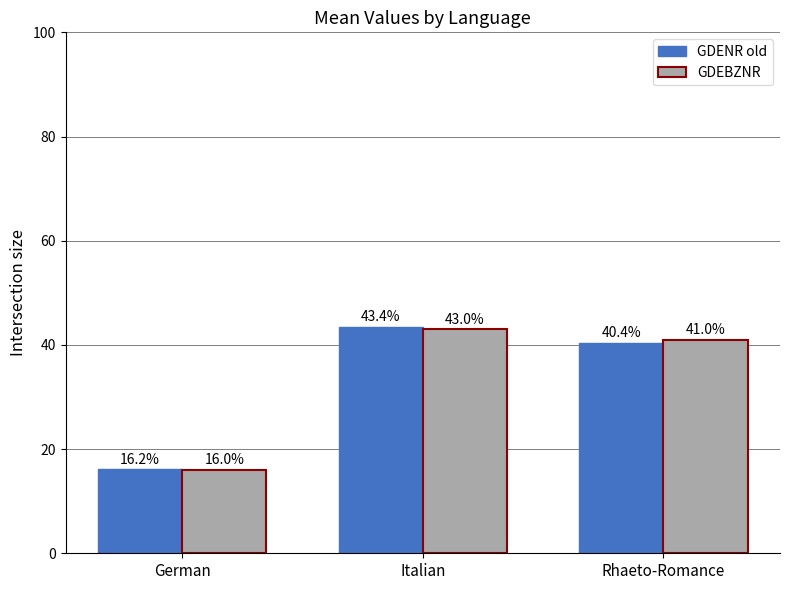

Is it true that GDEBZNR equals 43.0 at Italian?

True